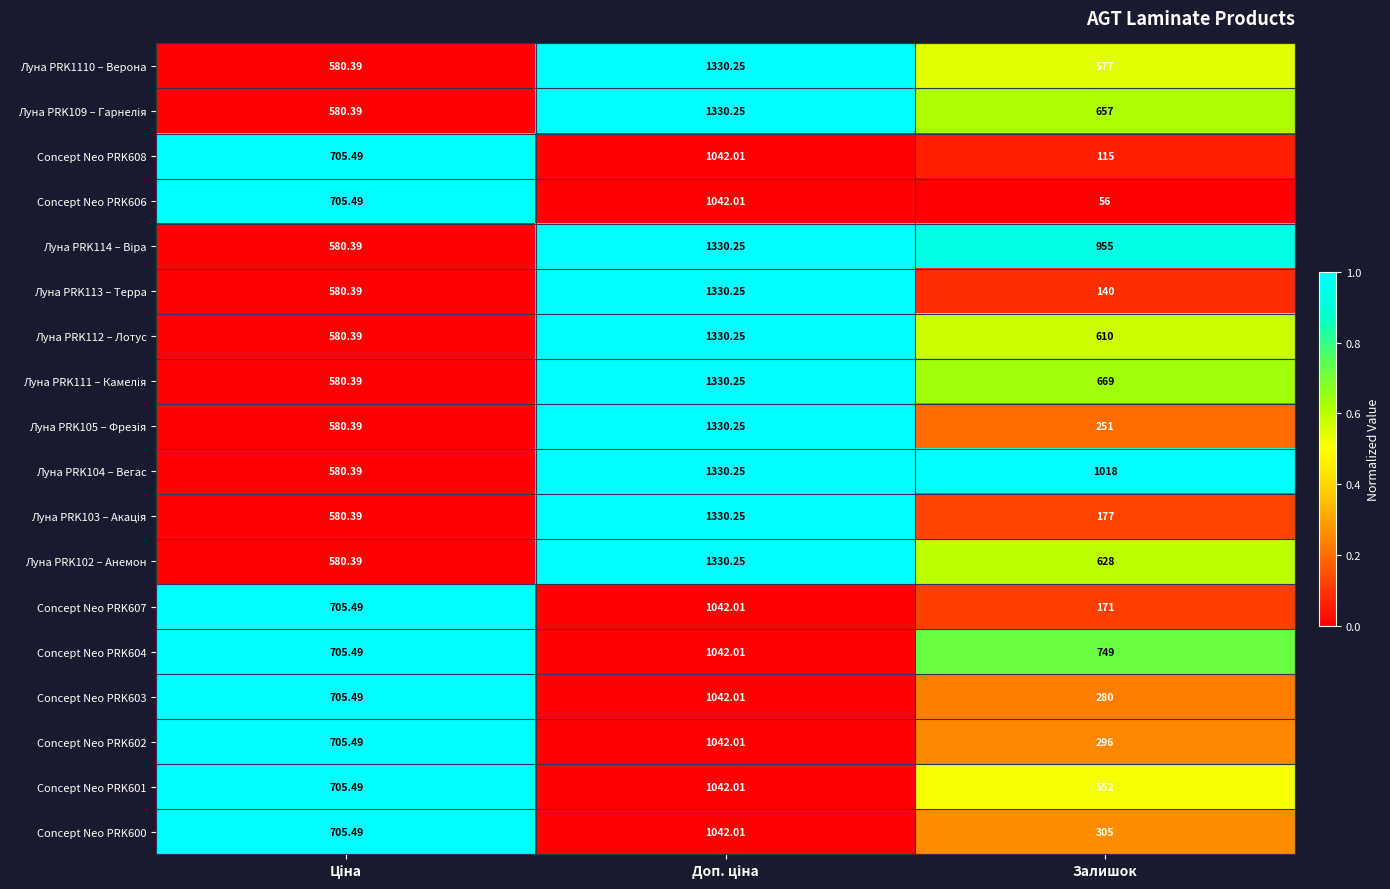

Which series has the largest total across all categories?

Луна PRK104 – Вегас